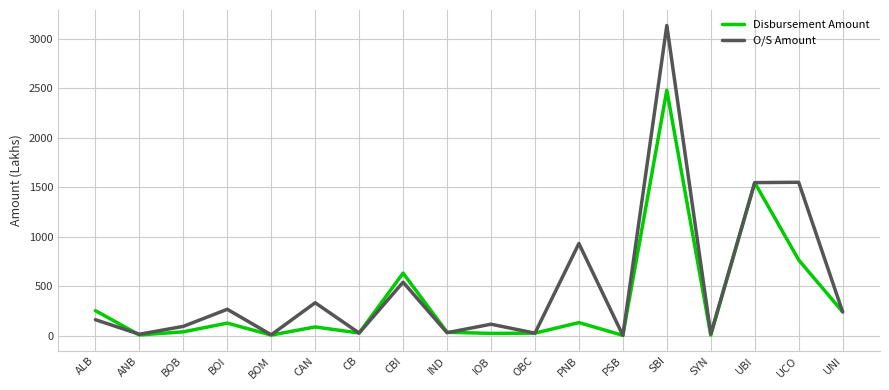

What is the sum of all O/S Amount values?

9036.9